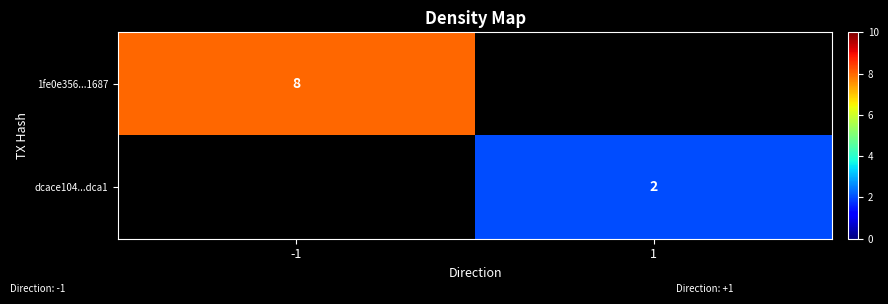

Is it true that 1fe0e356...1687 equals 8 at -1?

True